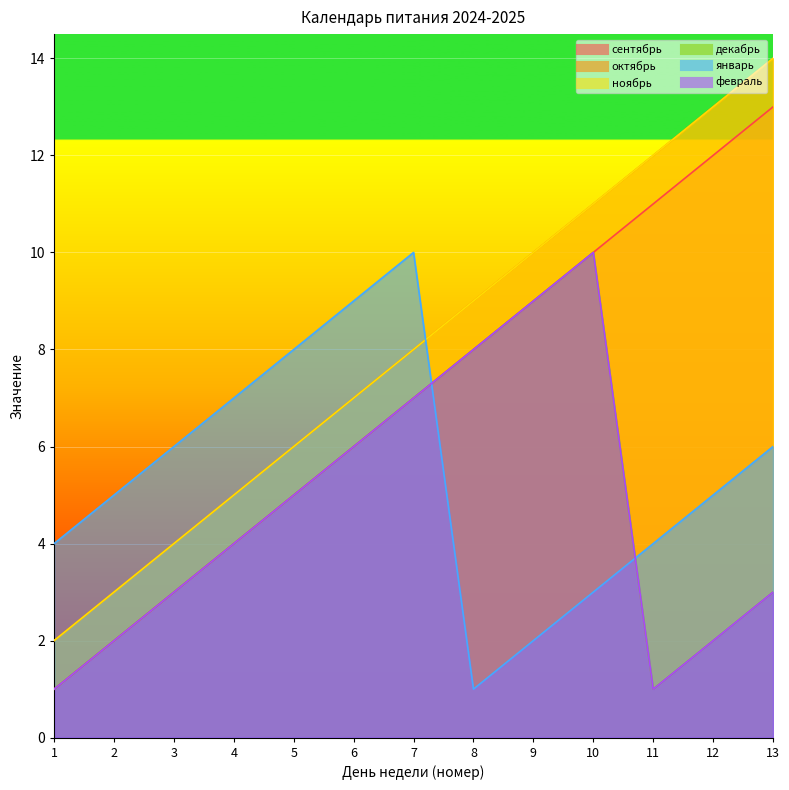

Rank the series by their maximum value, from lowest to highest.

декабрь, январь, февраль, сентябрь, октябрь, ноябрь